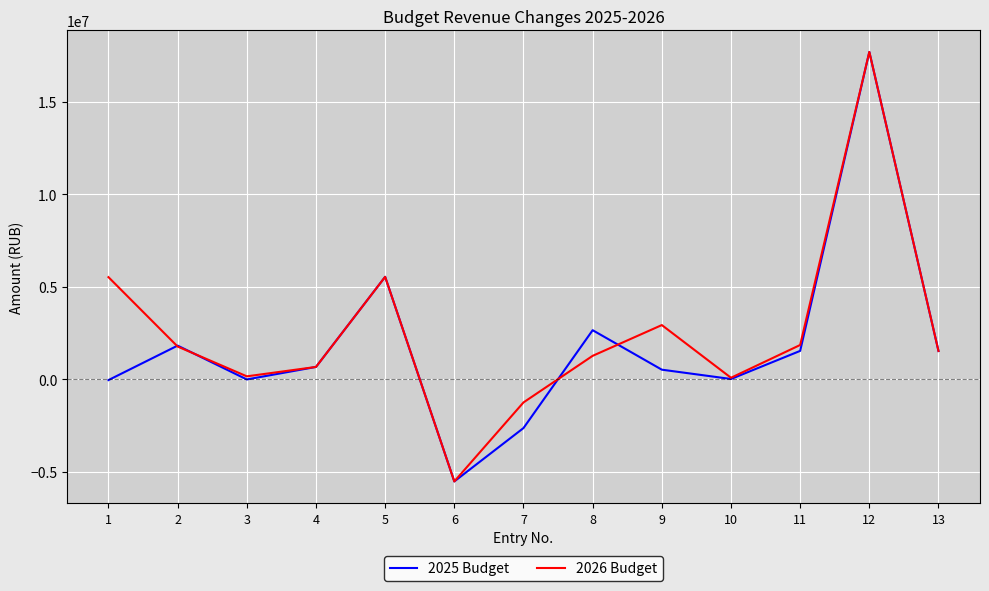

What is the spread (max minus min) of values at 9?

2412200.0